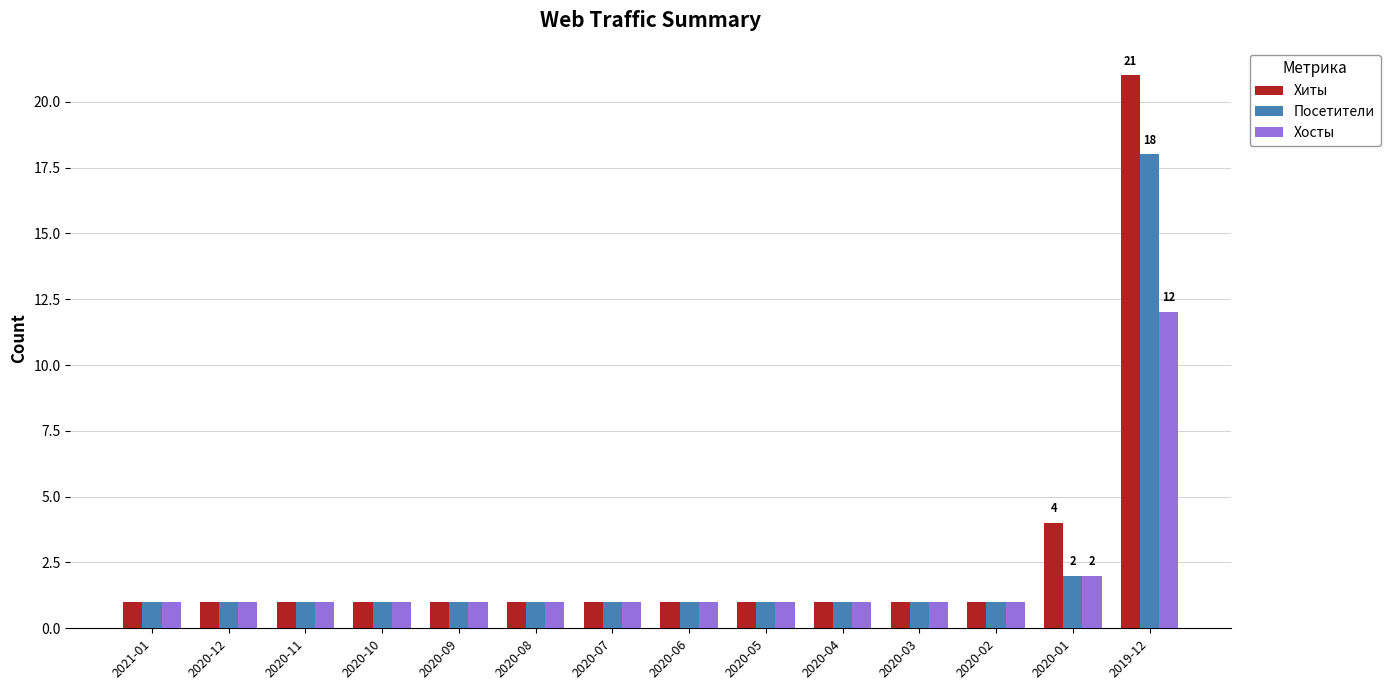

Reading right to left, list all the values displayed in this chart.

Хиты: 21	4	1	1	1	1	1	1	1	1	1	1	1	1
Посетители: 18	2	1	1	1	1	1	1	1	1	1	1	1	1
Хосты: 12	2	1	1	1	1	1	1	1	1	1	1	1	1